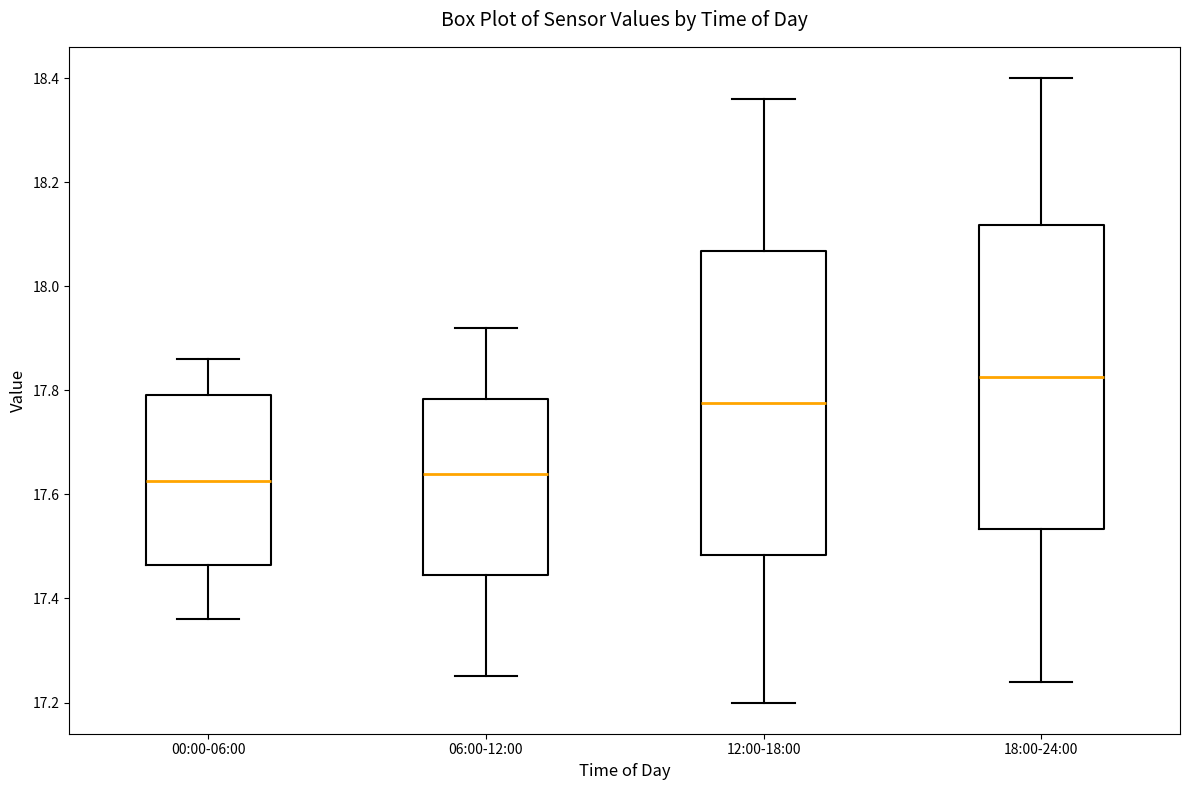

Where does the lower whisker of the box for 18:00-24:00 end on the y-axis? The values are not printed on the chart, so give them approximately, as read against the axis.

17.24